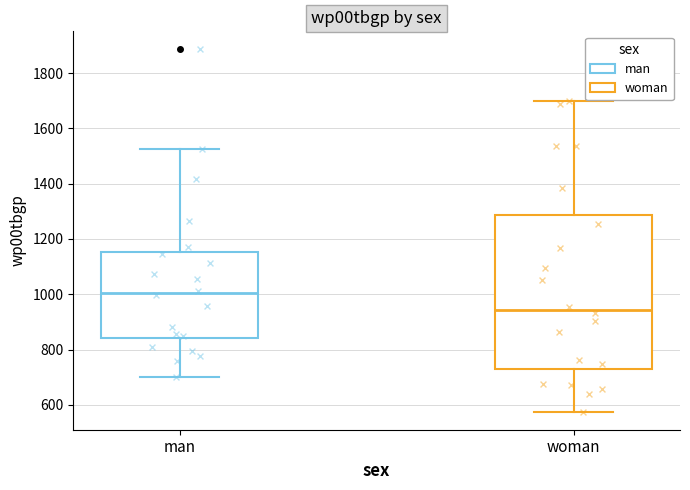

Reading left to right, transcribe this box plot: for each box, give where its median line is, the range the box spans, and where its two whiskers end, as read against the y-axis. The values are not printed on the chart, so give them approximately, as read against the axis.

man: median 1000, box 840 to 1160, whiskers 700 to 1520
woman: median 940, box 740 to 1280, whiskers 580 to 1700